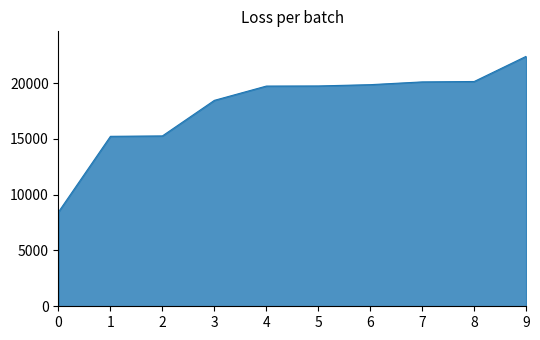

What is the difference between the maximum and minimum values?

13949